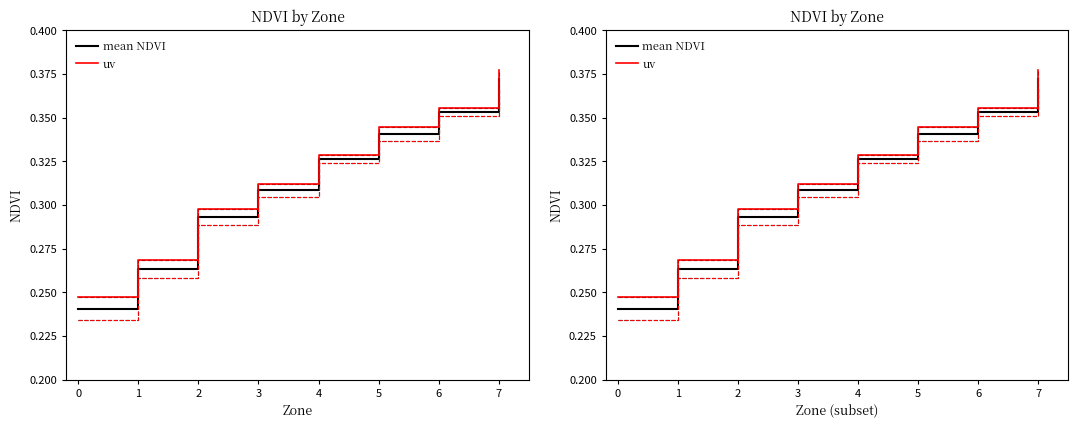

What is the average value of the uv series?

0.3